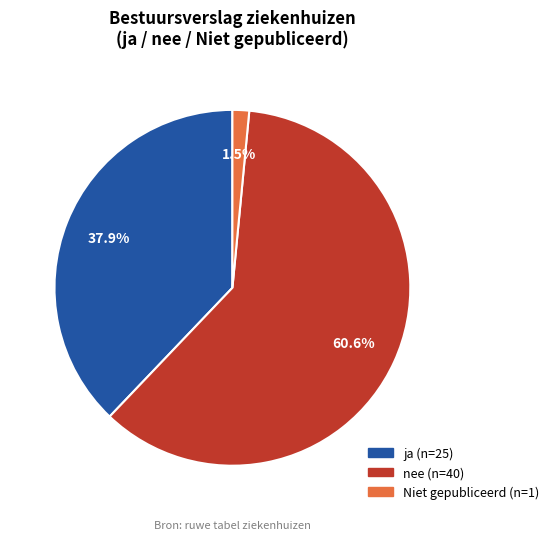

Is there a majority slice in this chart?

Yes